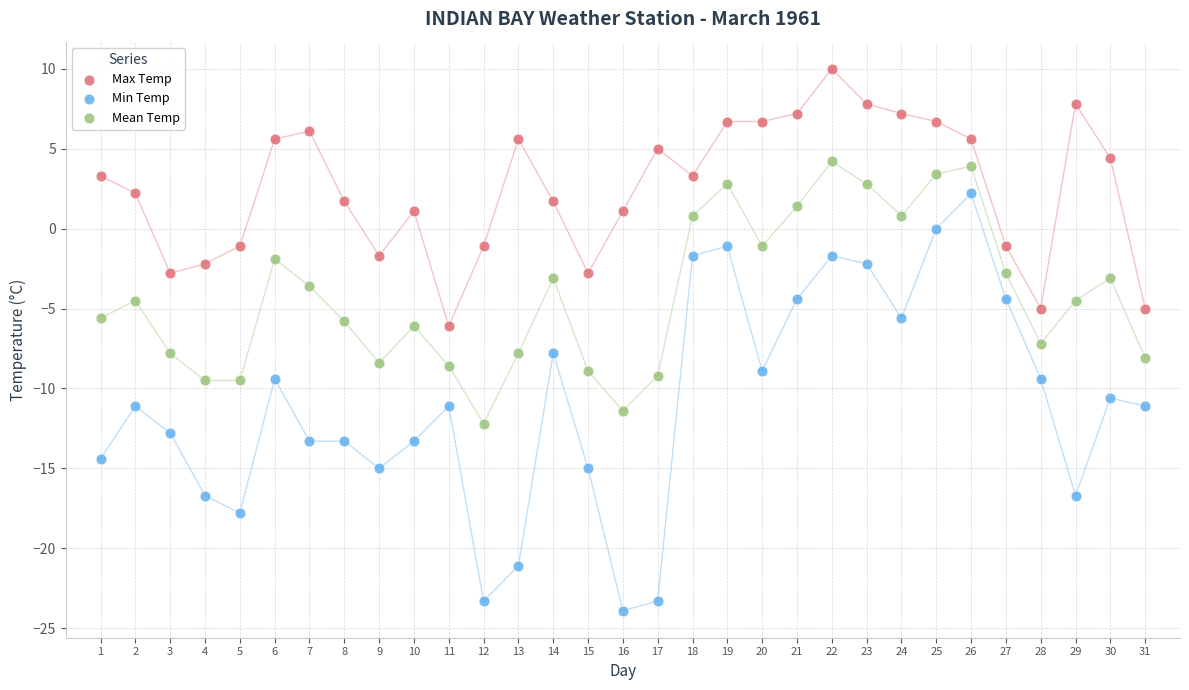

Which series has the largest Y range (max minus min)?

Min Temp